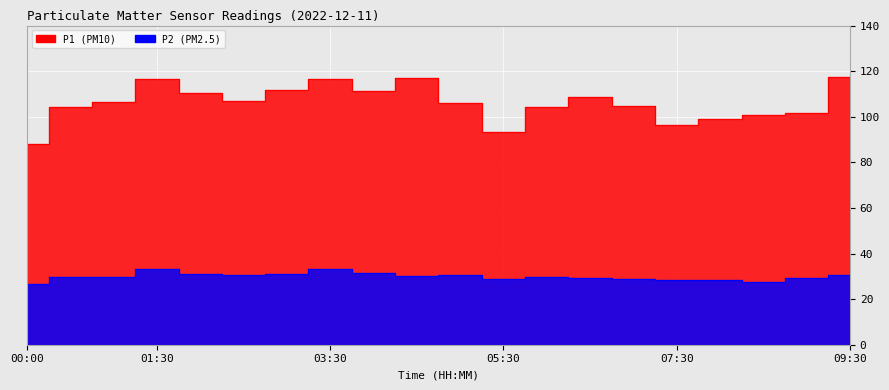

Reading left to right, transcribe all the data shown in this chart.

P1: 00:00=87.9	00:30=104.2	01:00=106.4	01:30=116.7	02:00=110.5	02:30=106.8	03:00=111.9	03:30=116.7	04:00=111.1	04:30=117.0	05:00=105.9	05:30=93.3	06:00=104.2	06:30=108.8	07:00=104.8	07:30=96.6	08:00=99.2	08:30=100.8	09:00=101.8	09:30=117.3
P2: 00:00=26.8	00:30=29.5	01:00=29.8	01:30=33.3	02:00=31.0	02:30=30.4	03:00=31.1	03:30=33.3	04:00=31.5	04:30=30.1	05:00=30.4	05:30=28.8	06:00=29.5	06:30=29.3	07:00=29.0	07:30=28.6	08:00=28.3	08:30=27.4	09:00=29.4	09:30=30.6